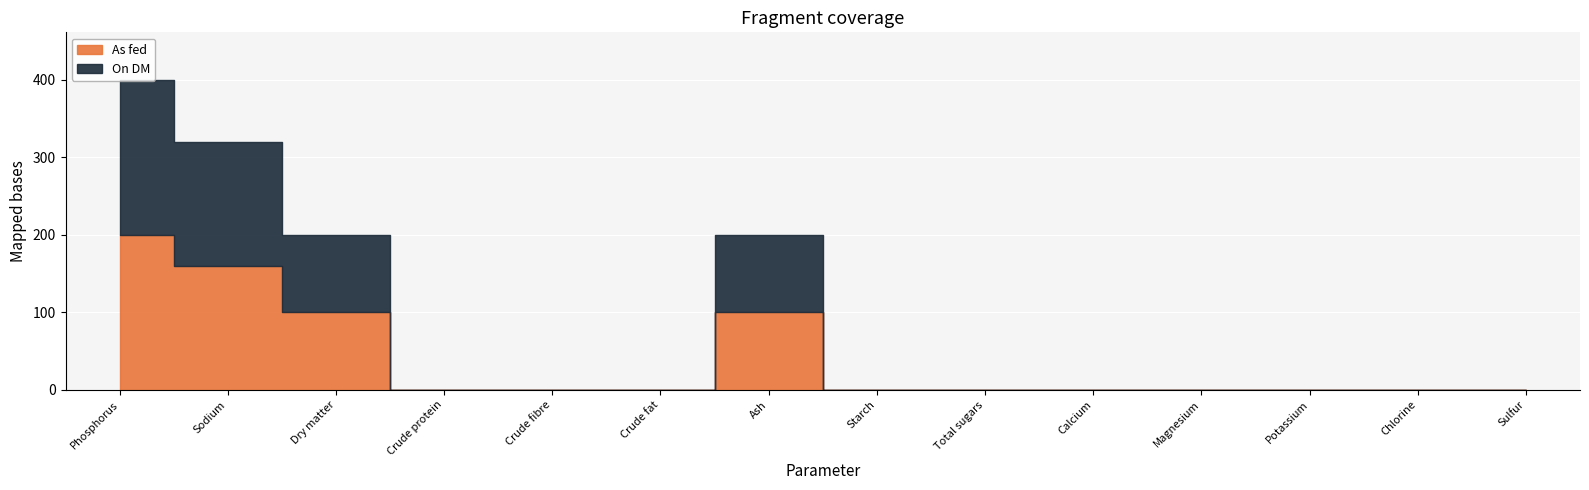

Which category has the lowest value across all series?

Crude protein